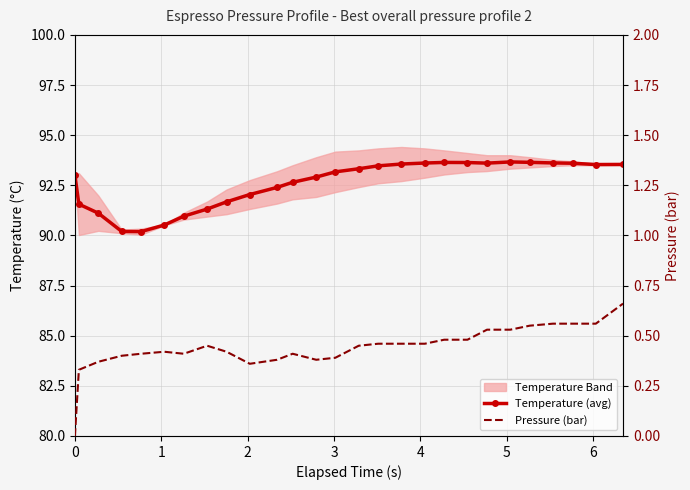

What is the highest value of the Temperature (avg) series?

93.7